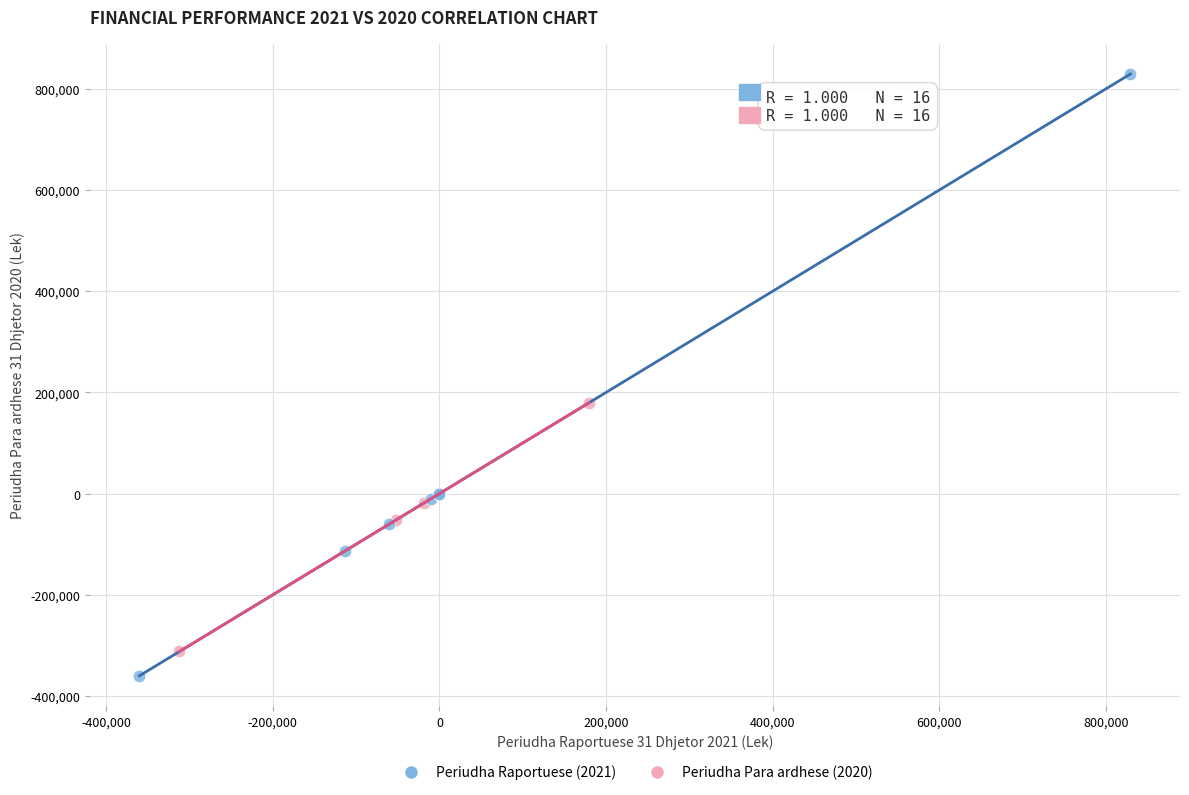

What are all the series names shown in the legend?

Periudha Raportuese (2021), Periudha Para ardhese (2020)